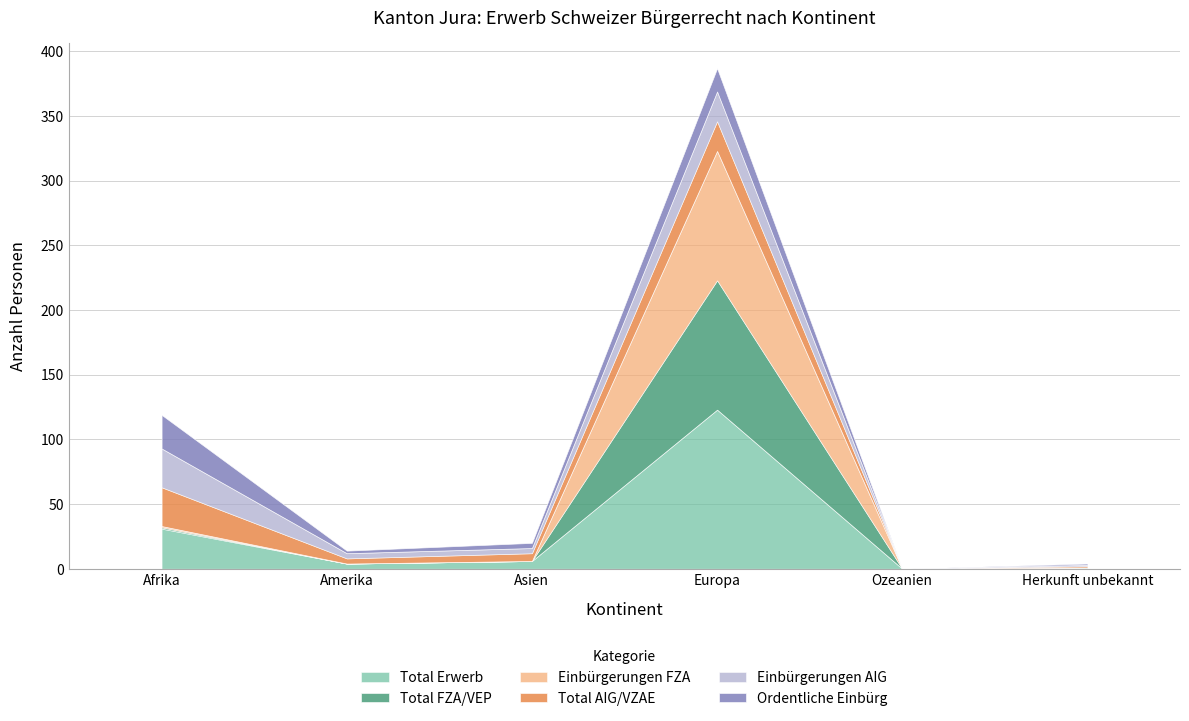

What is the difference between the Einbürgerungen AIG values at Ozeanien and Afrika?

30